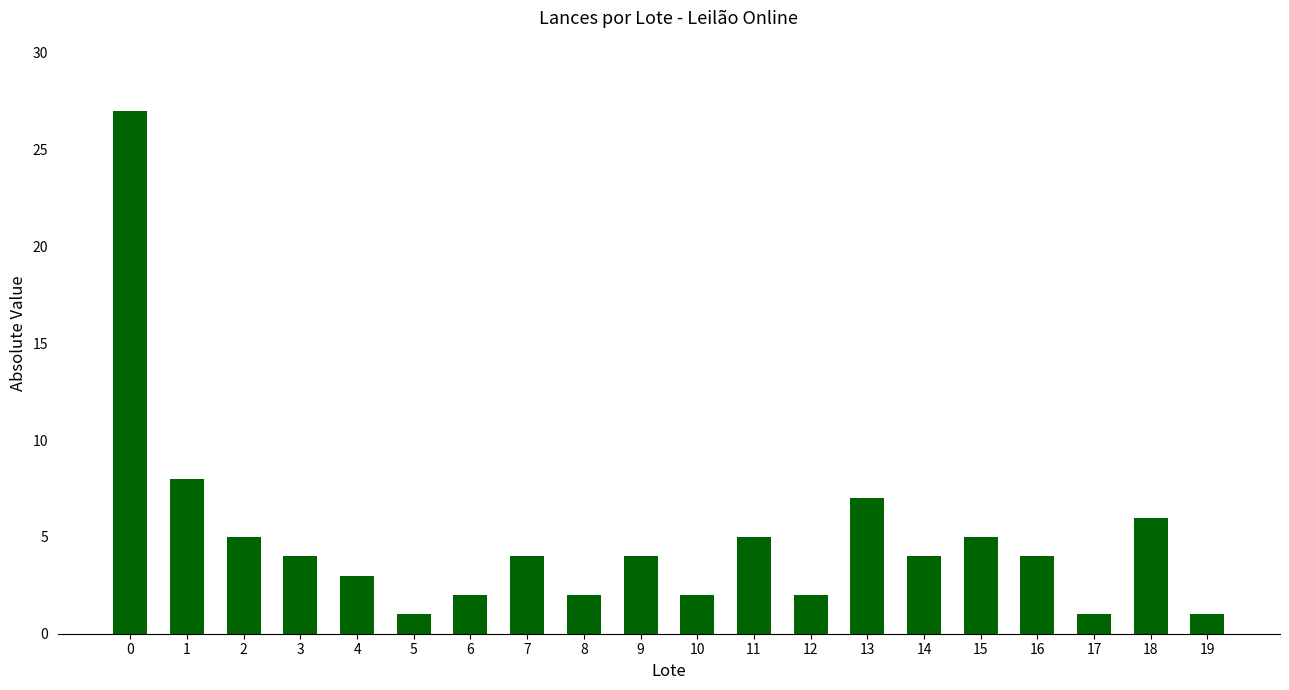

What is the change in value from 5 to 11?

+4